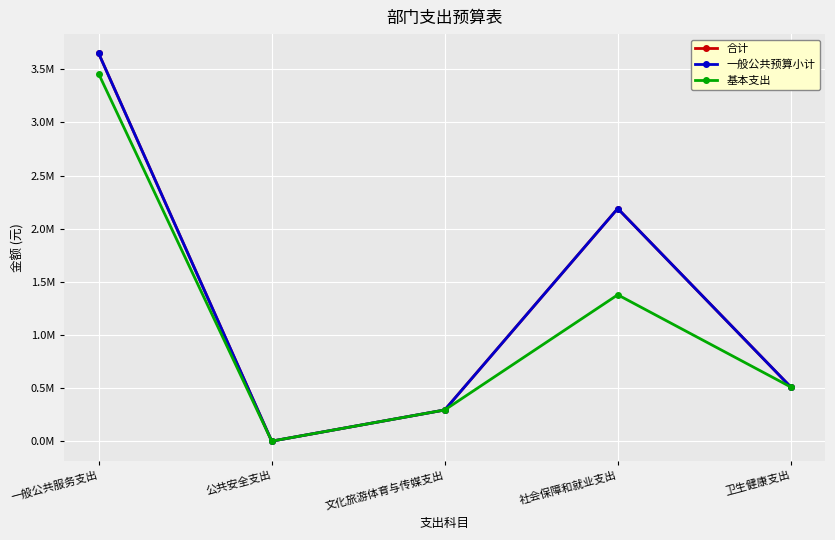

At which category is the sum across all series the highest?

一般公共服务支出